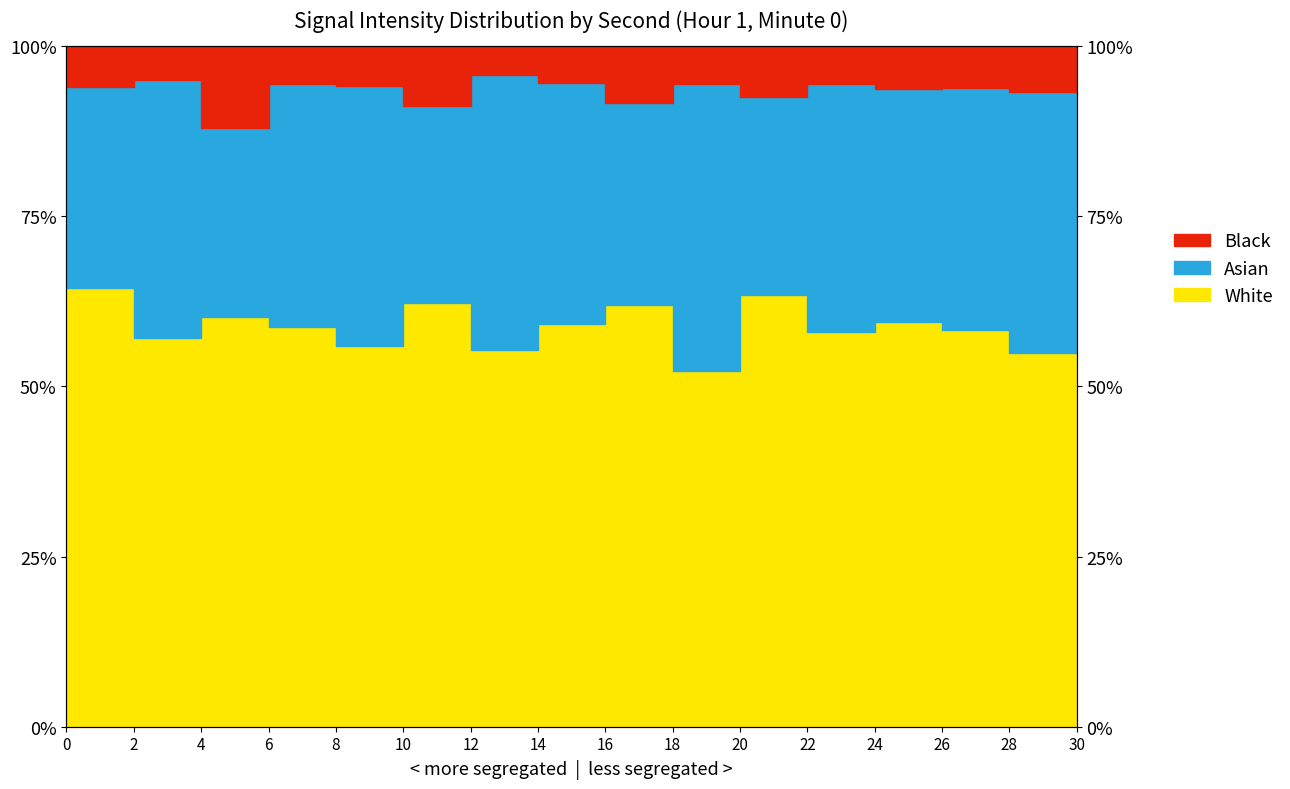

Where is White nearest to the value 58?

22